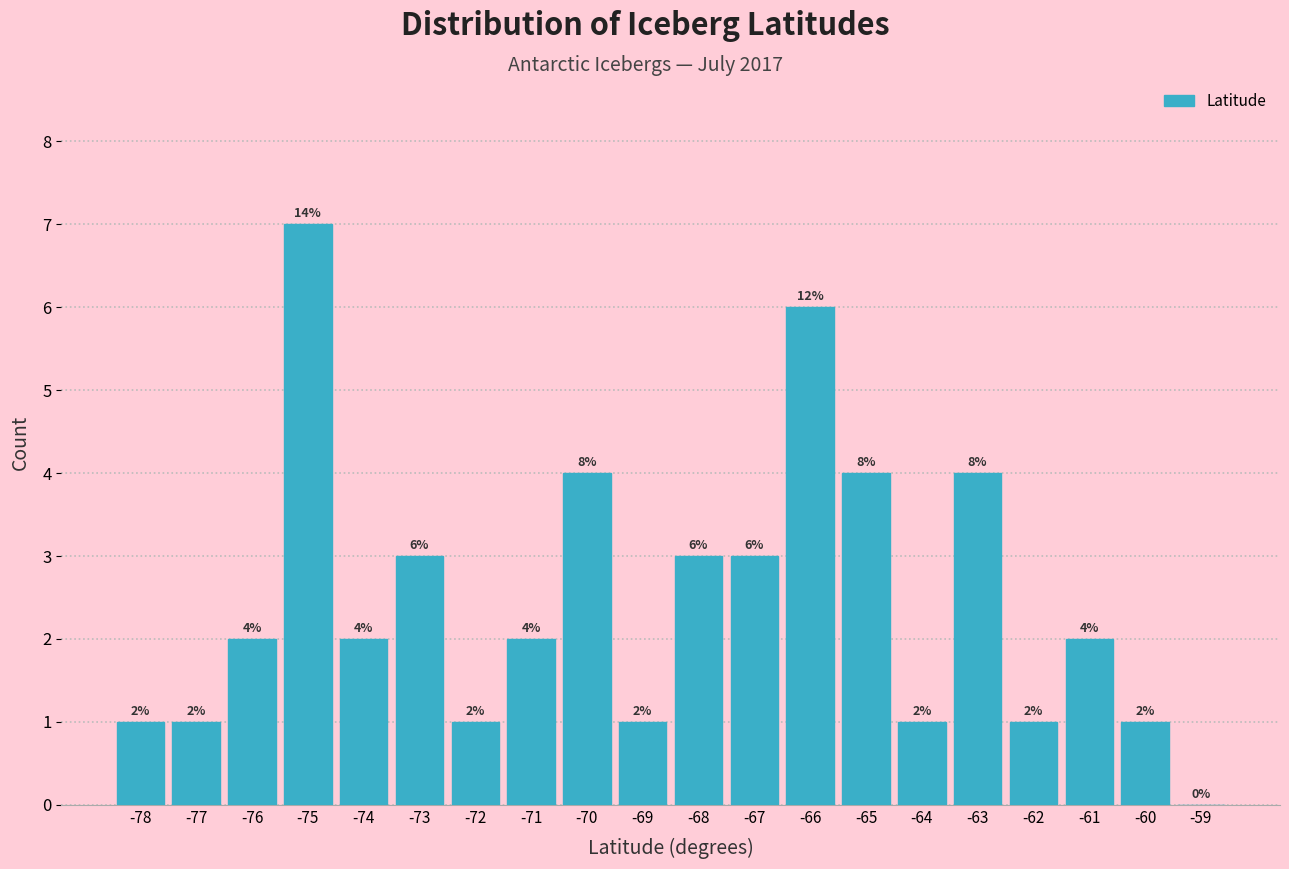

Reading left to right, extract all data points from this chart.

-78=1	-77=1	-76=2	-75=7	-74=2	-73=3	-72=1	-71=2	-70=4	-69=1	-68=3	-67=3	-66=6	-65=4	-64=1	-63=4	-62=1	-61=2	-60=1	-59=0